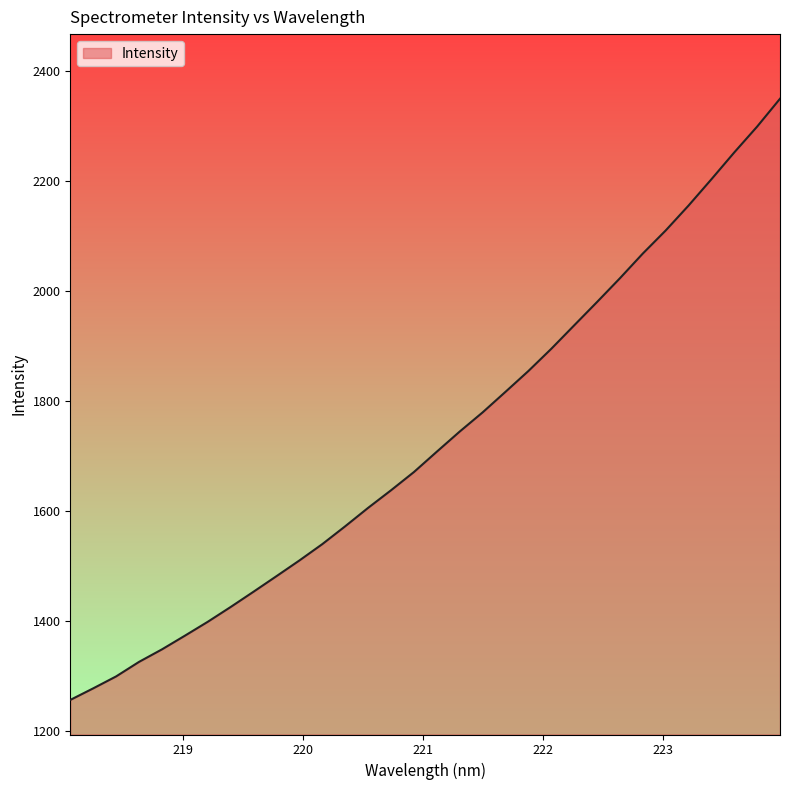

What is the sum of all values?

55357.0